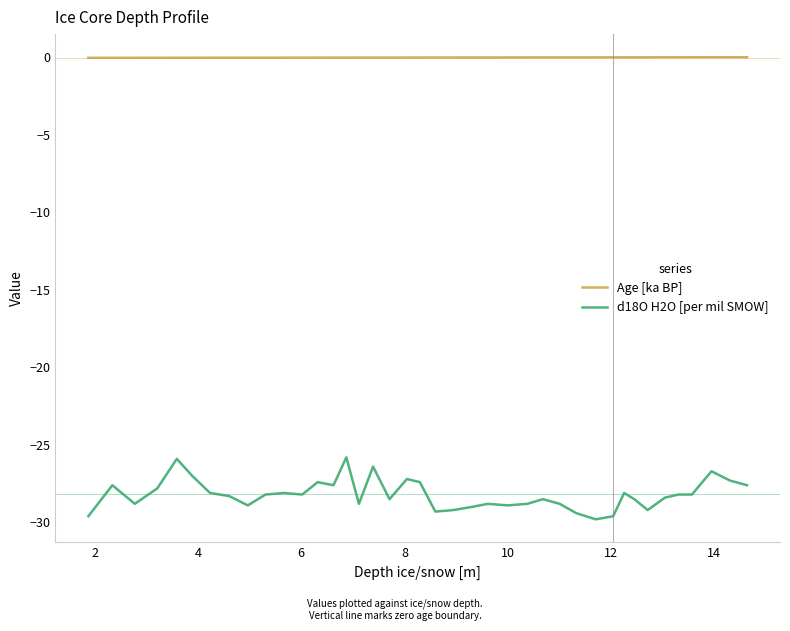

What is the minimum value shown in the chart?

-29.8